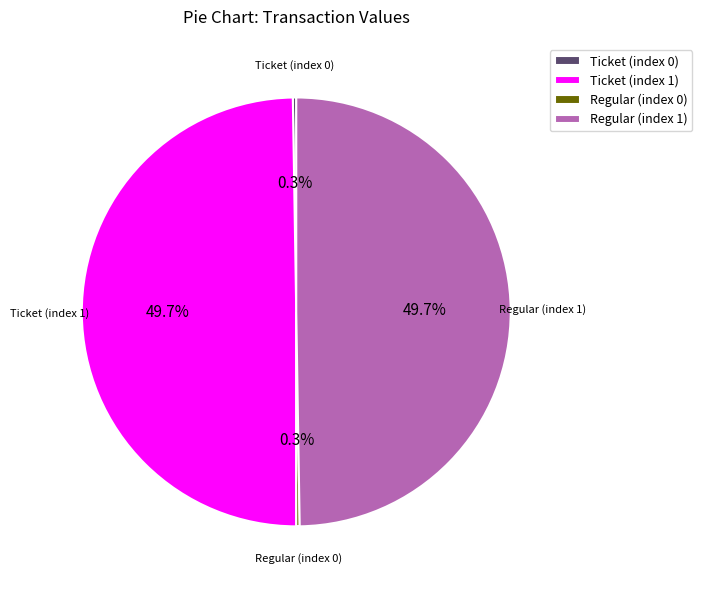

Is there a majority slice in this chart?

No